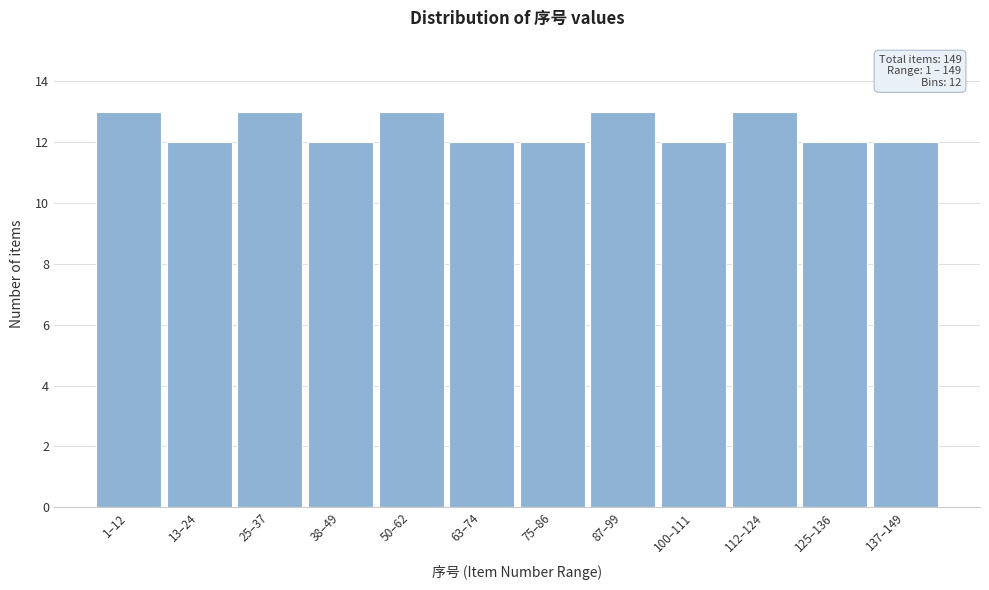

Reading left to right, transcribe all the data shown in this chart.

13	12	13	12	13	12	12	13	12	13	12	12